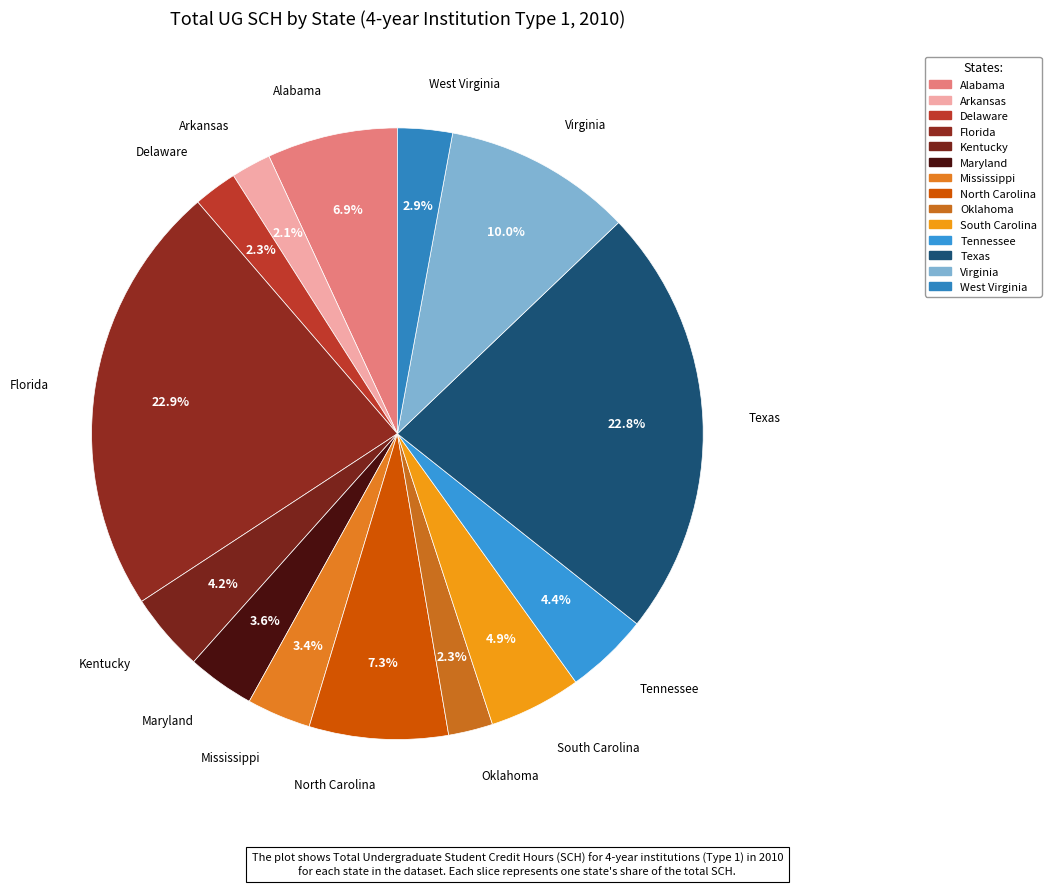

How many segments does this pie chart have?

14